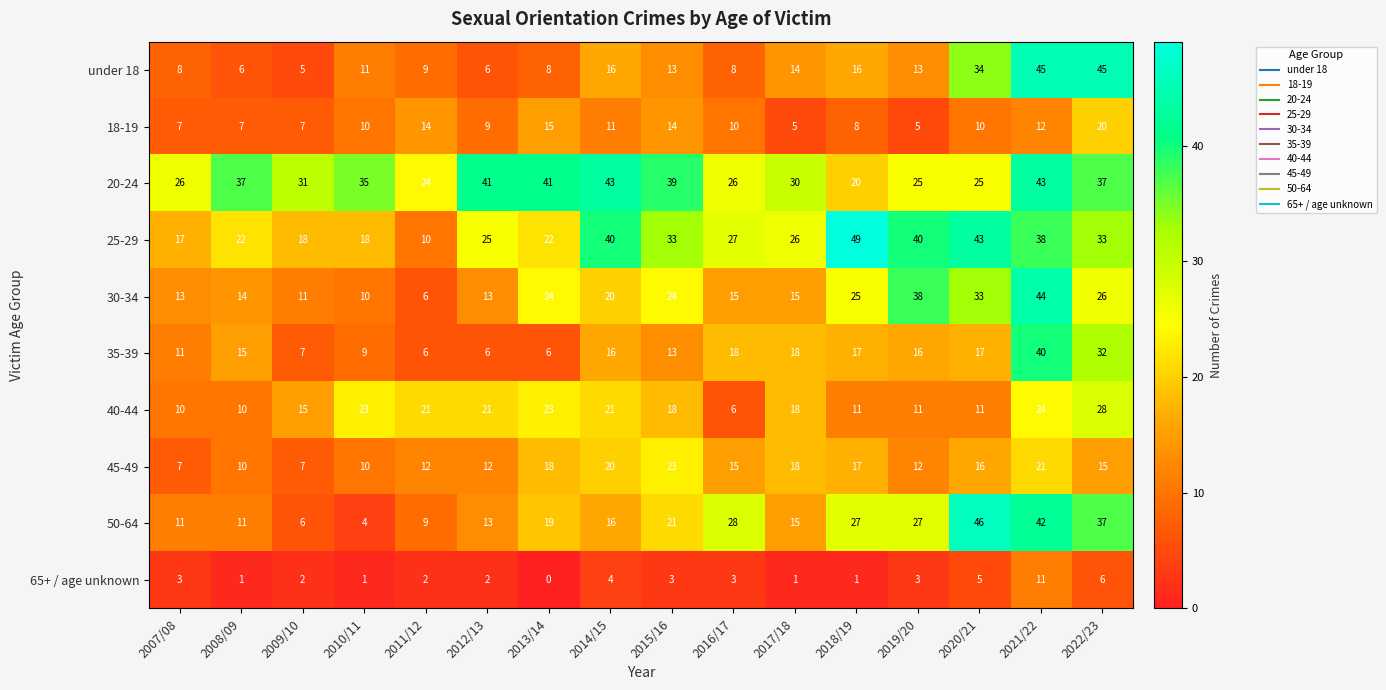

At which category is the sum across all series the highest?

2021/22